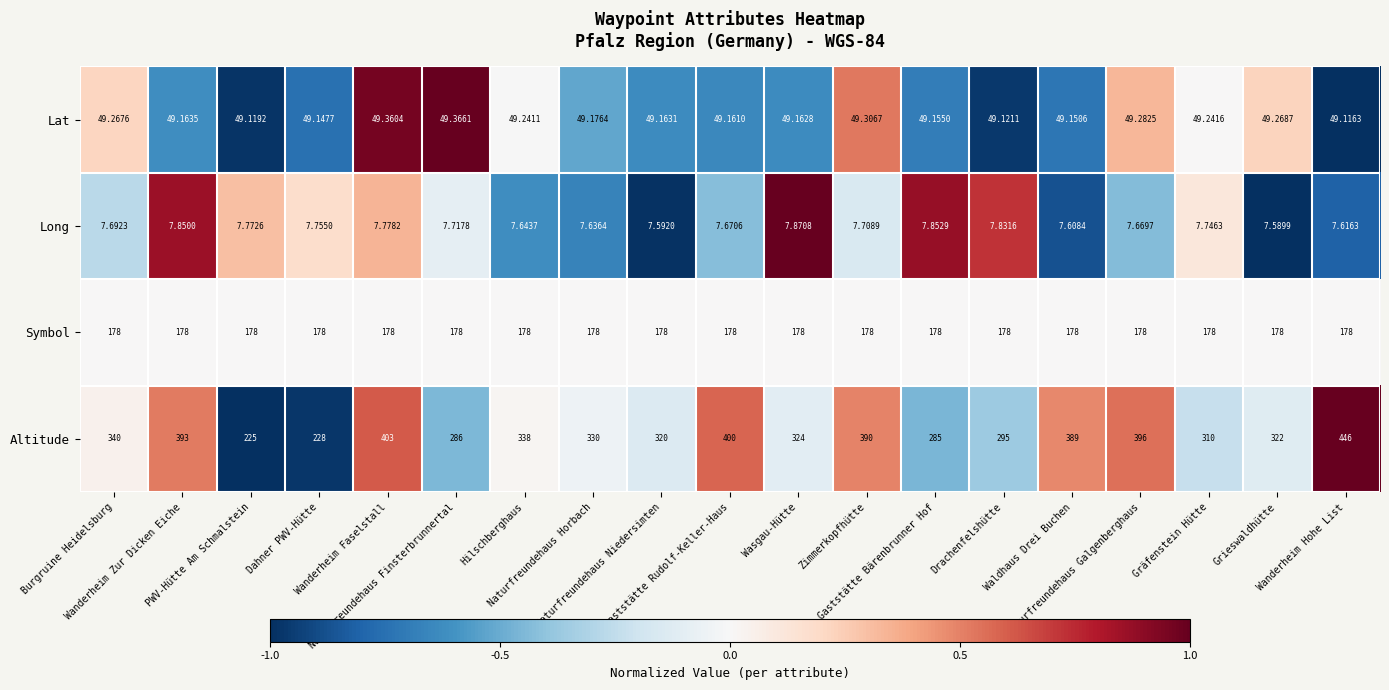

Which series has the largest range (max minus min)?

Altitude